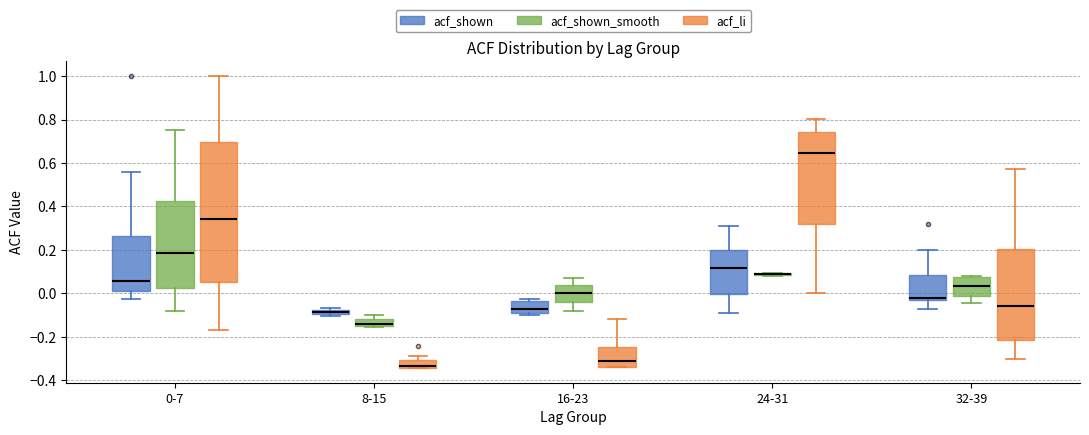

Where is the upper edge of the box for 8-15 (acf_li) on the y-axis? The values are not printed on the chart, so give them approximately, as read against the axis.

-0.30